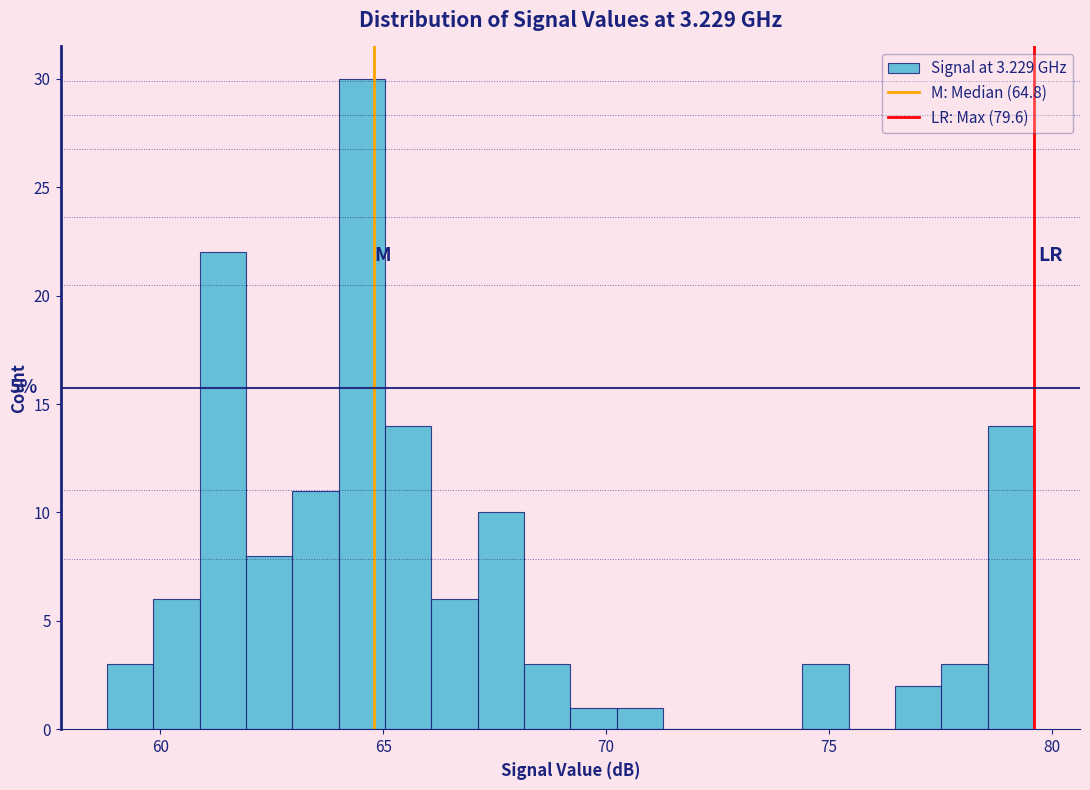

Read against the x-axis, roughly where is the centre of the tallest bar?

64.5